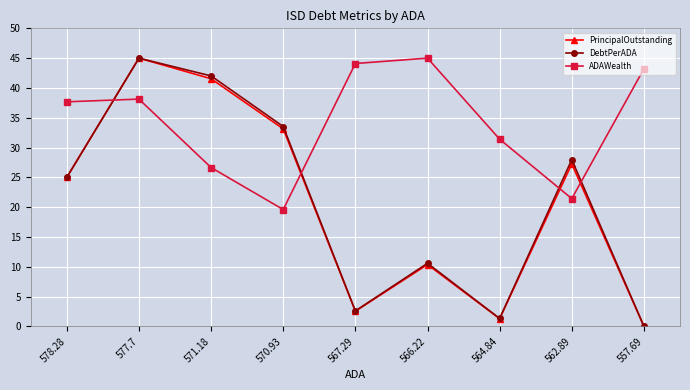

Reading left to right, what are all the values shown in this chart?

PrincipalOutstanding: 578.28=25.0	577.7=45.0	571.18=41.5	570.93=33.1	567.29=2.5	566.22=10.4	564.84=1.3	562.89=27.3	557.69=0.0
DebtPerADA: 578.28=25.0	577.7=45.0	571.18=42.0	570.93=33.5	567.29=2.6	566.22=10.6	564.84=1.3	562.89=28.0	557.69=0.0
ADAWealth: 578.28=37.7	577.7=38.1	571.18=26.6	570.93=19.6	567.29=44.1	566.22=45.0	564.84=31.4	562.89=21.4	557.69=43.2